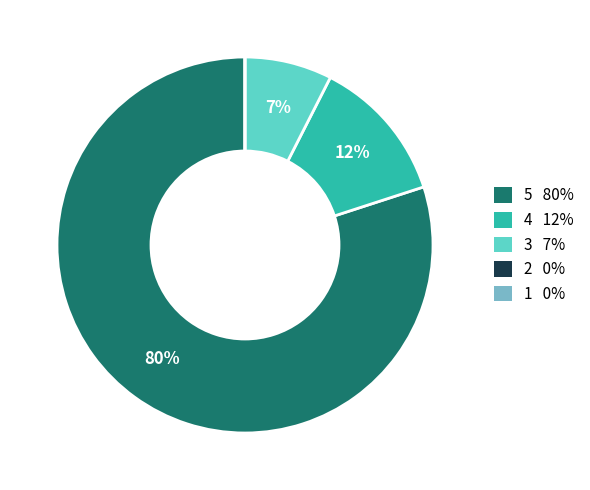

True or false: 5 80% accounts for 86% of the total.

False